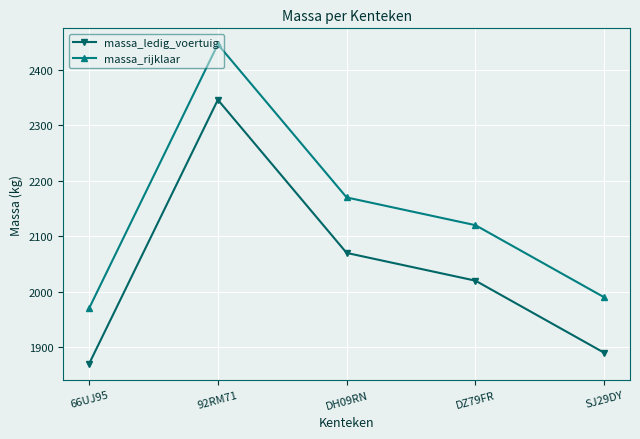

What is the total value across all series at 66UJ95?

3840